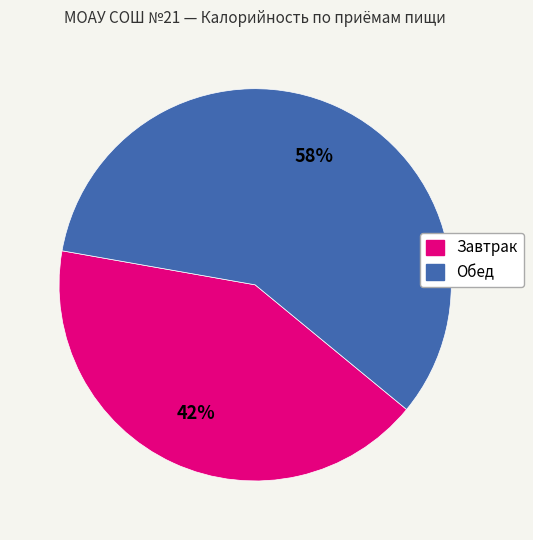

To the nearest percent, what percentage of the pie is Завтрак?

42%